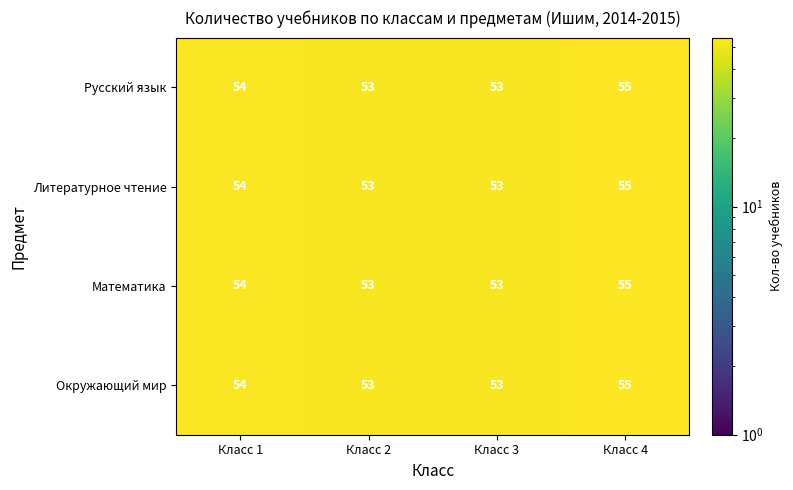

What is the greatest value displayed?

55